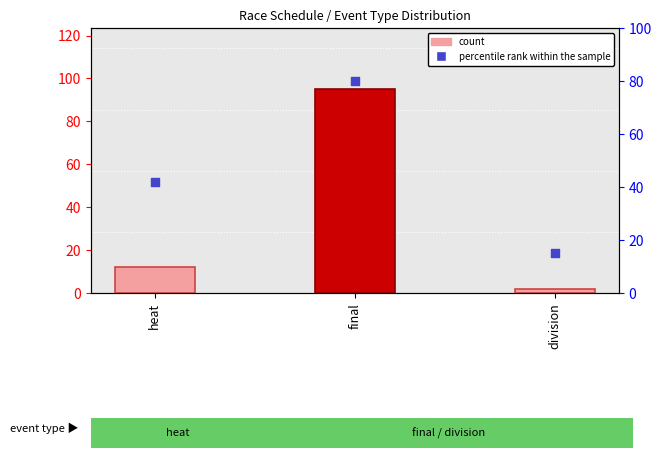

What are all the series names shown in the legend?

count, percentile rank within the sample